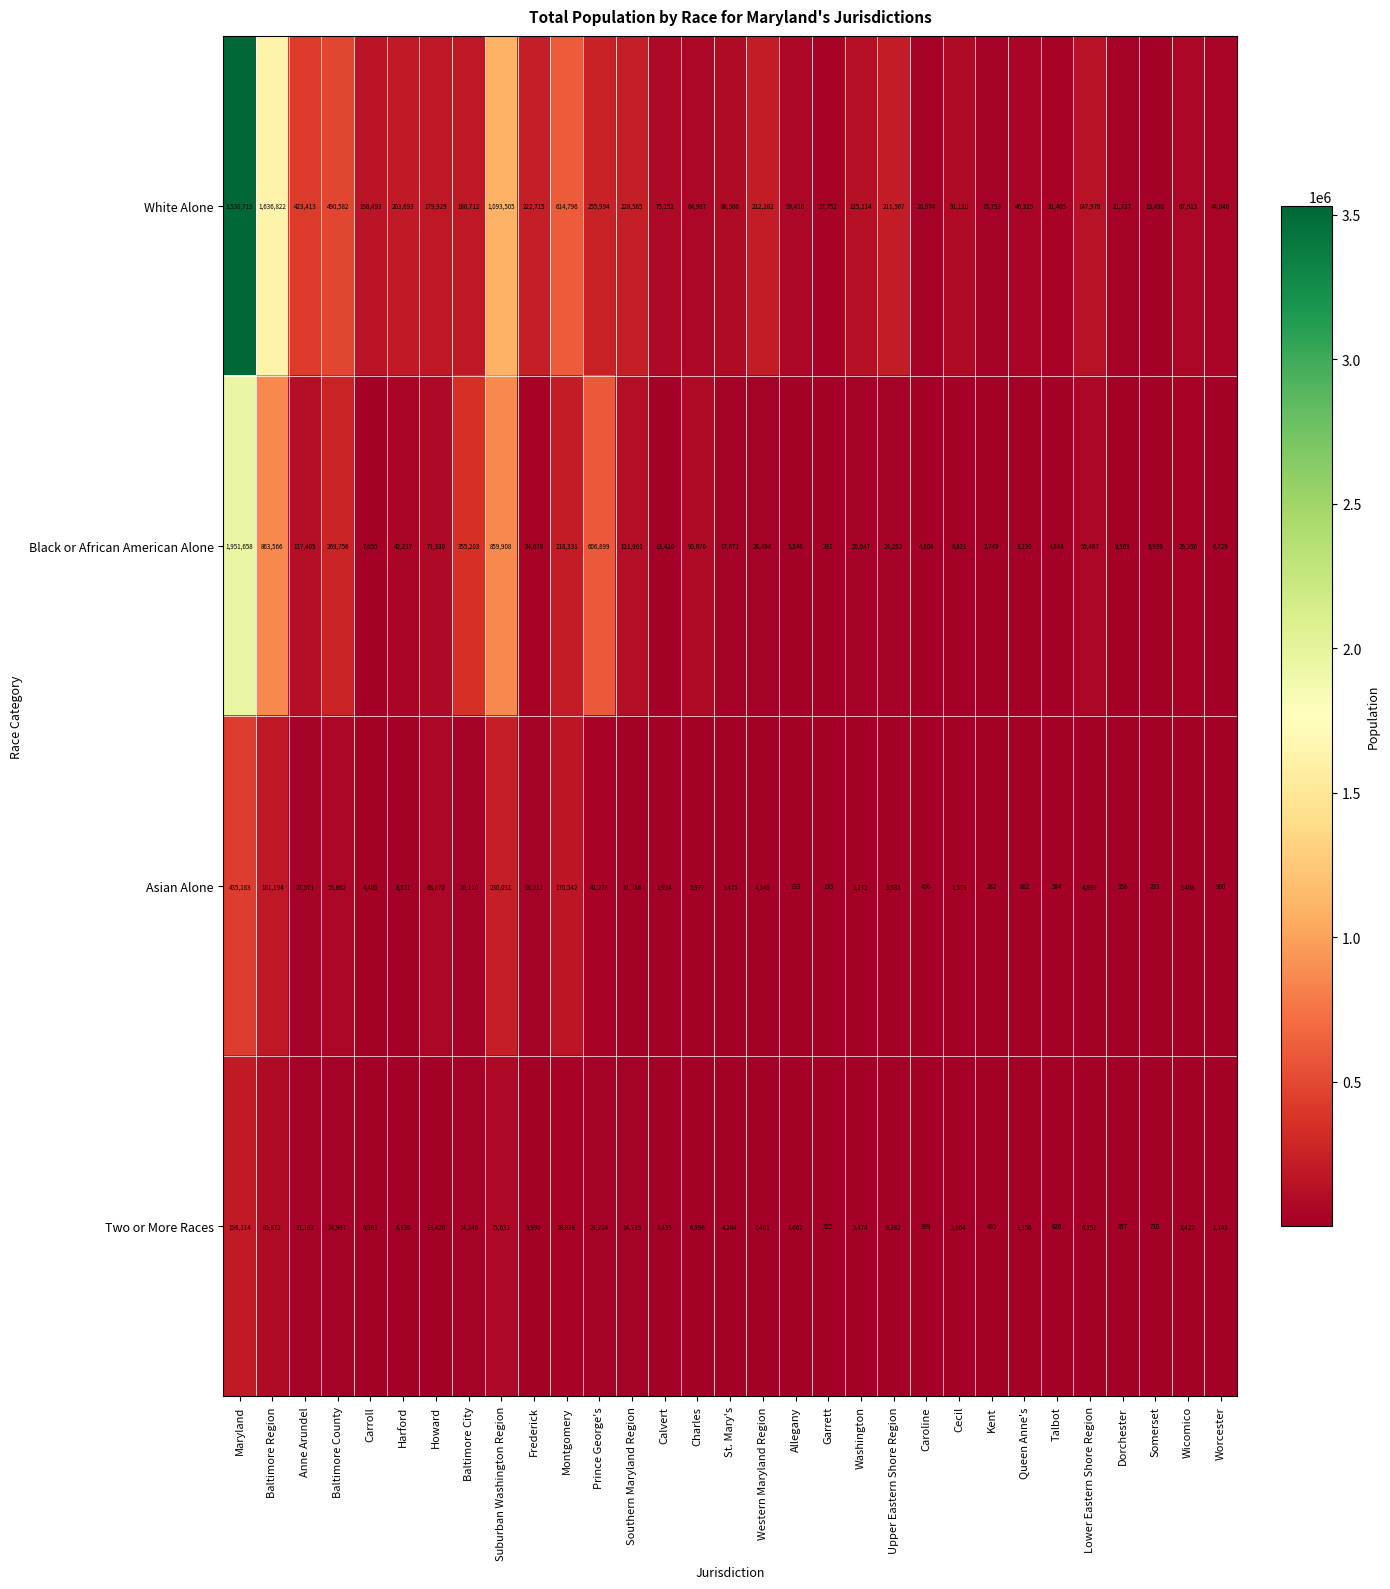

List the labels in order of Asian Alone value, smallest first.

Garrett, Somerset, Kent, Dorchester, Caroline, Talbot, Queen Anne's, Allegany, Worcester, Cecil, Calvert, Washington, Wicomico, St. Mary's, Upper Eastern Shore Region, Western Maryland Region, Carroll, Lower Eastern Shore Region, Charles, Harford, Southern Maryland Region, Baltimore City, Frederick, Anne Arundel, Prince George's, Baltimore County, Howard, Montgomery, Baltimore Region, Suburban Washington Region, Maryland